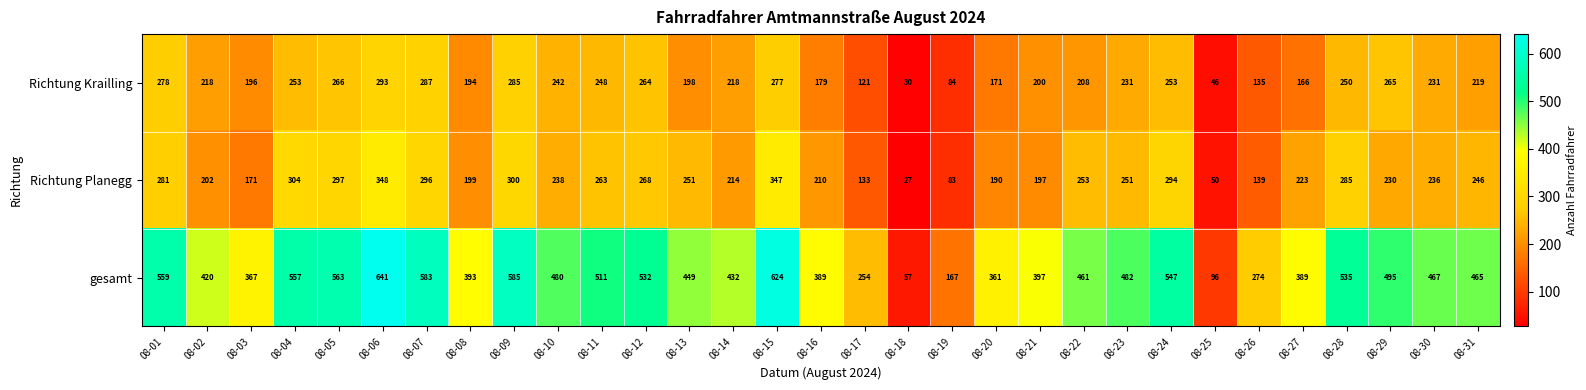

At which label is gesamt closest to 349?

08-20